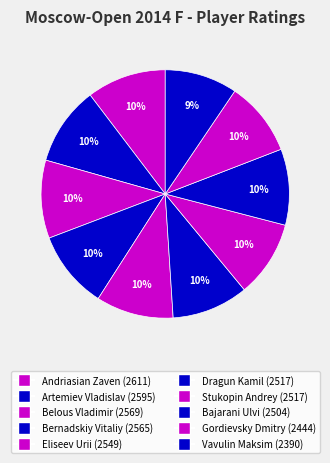

What percentage is the Gordievsky Dmitry slice, to the nearest percent?

10%